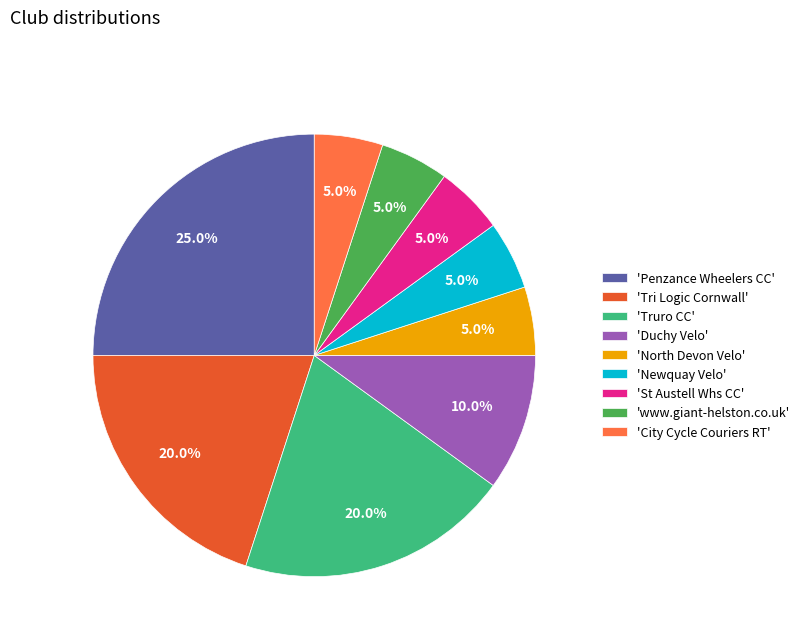

Is there a majority slice in this chart?

No